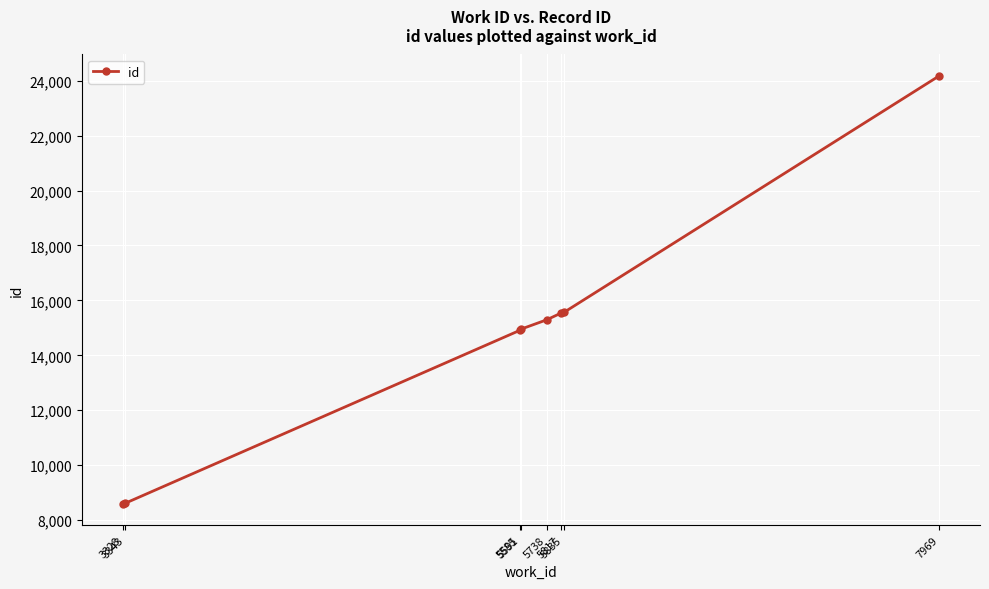

At which category does the chart reach its peak across all series?

7969